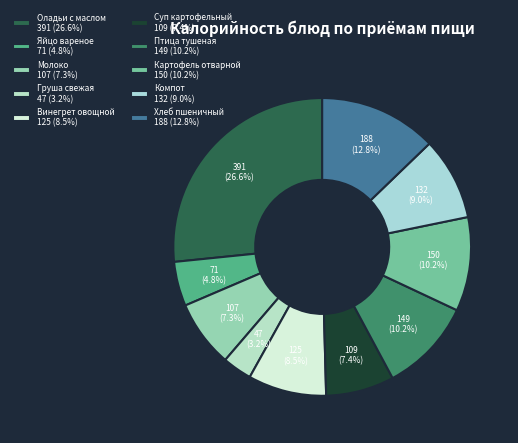

The Оладьи с маслом slice represents 32% of the pie. True or false?

False